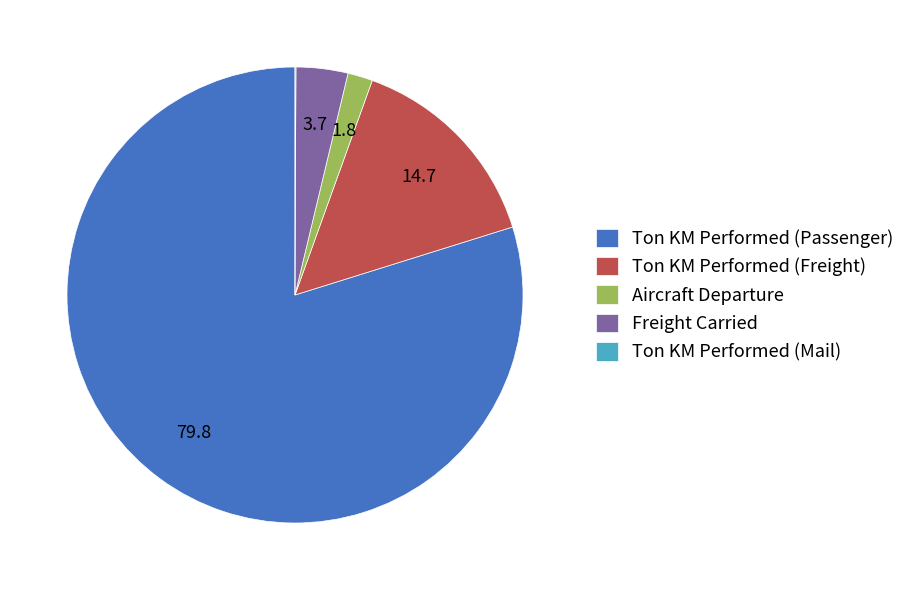

Combined, do Aircraft Departure and Freight Carried account for over 50%?

No